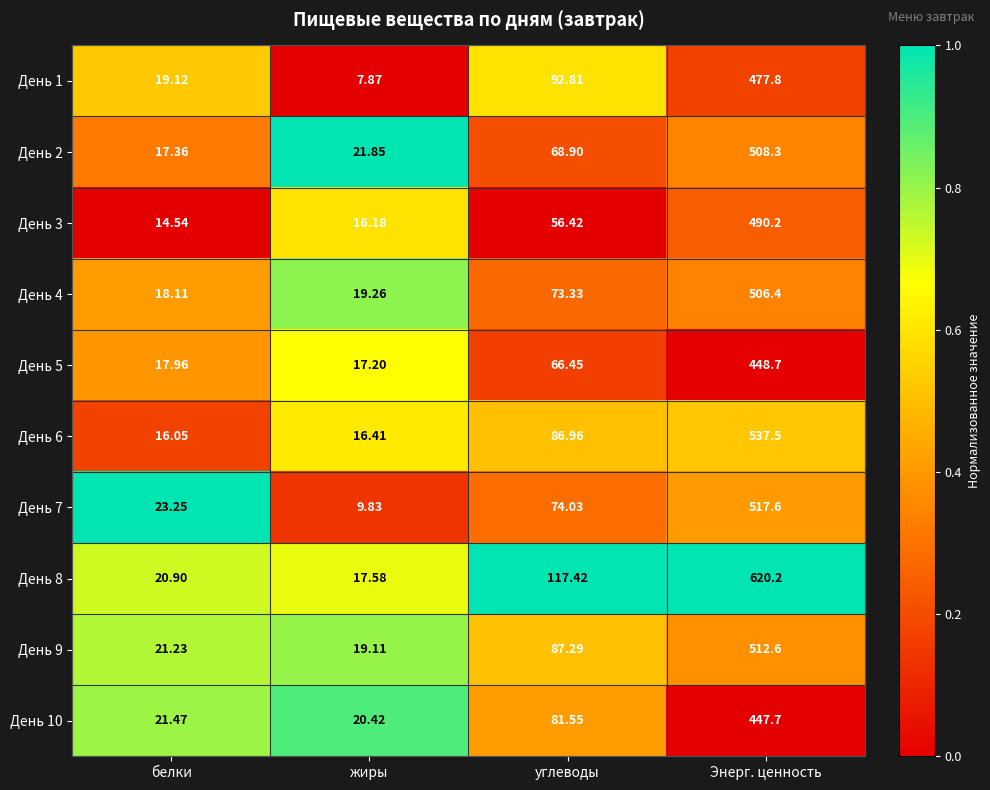

How many series are shown in this chart?

10